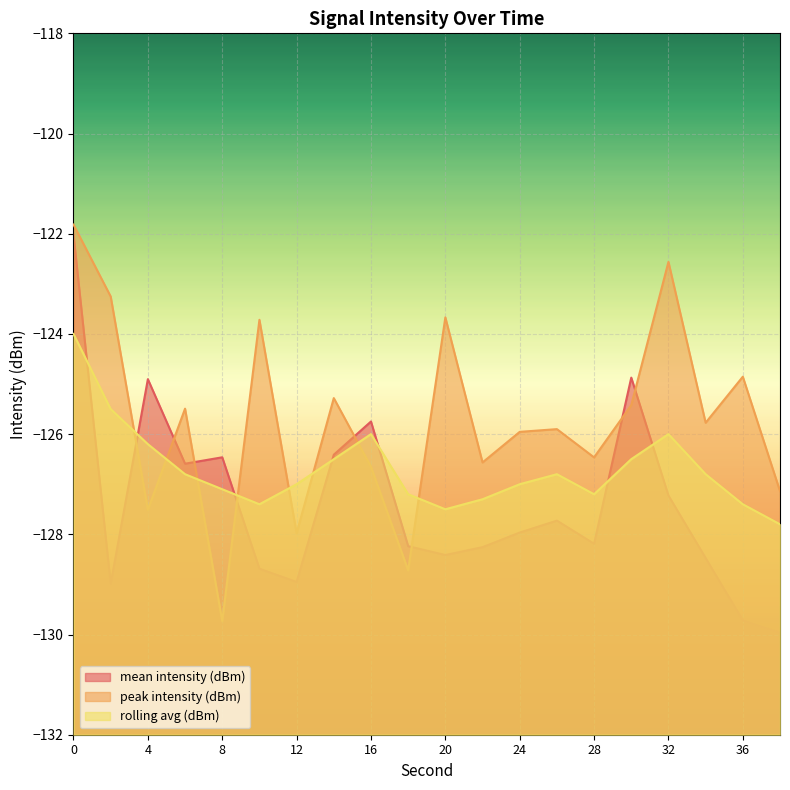

At which label is rolling avg (dBm) closest to -125?

2